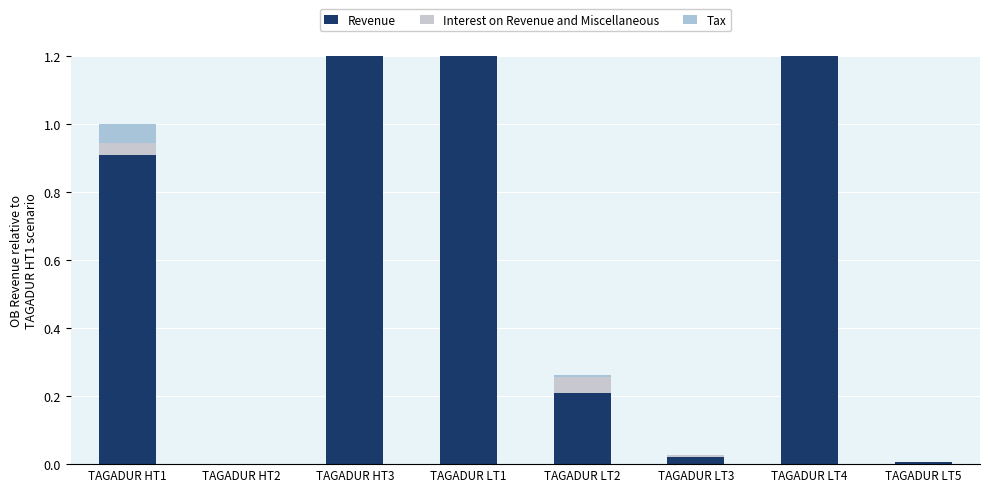

At how many categories does at least one series exceed 5?

1